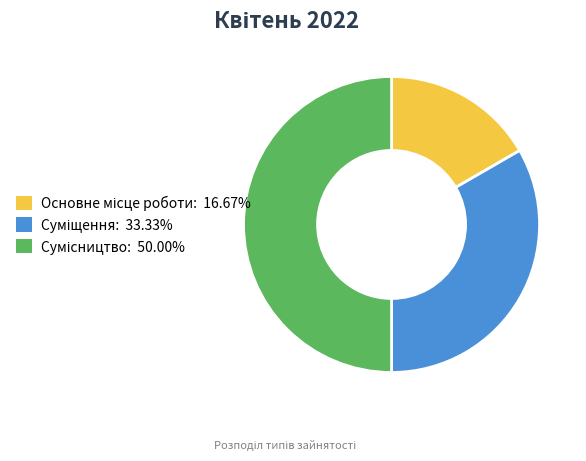

To the nearest percent, what portion does Основне місце роботи represent?

17%